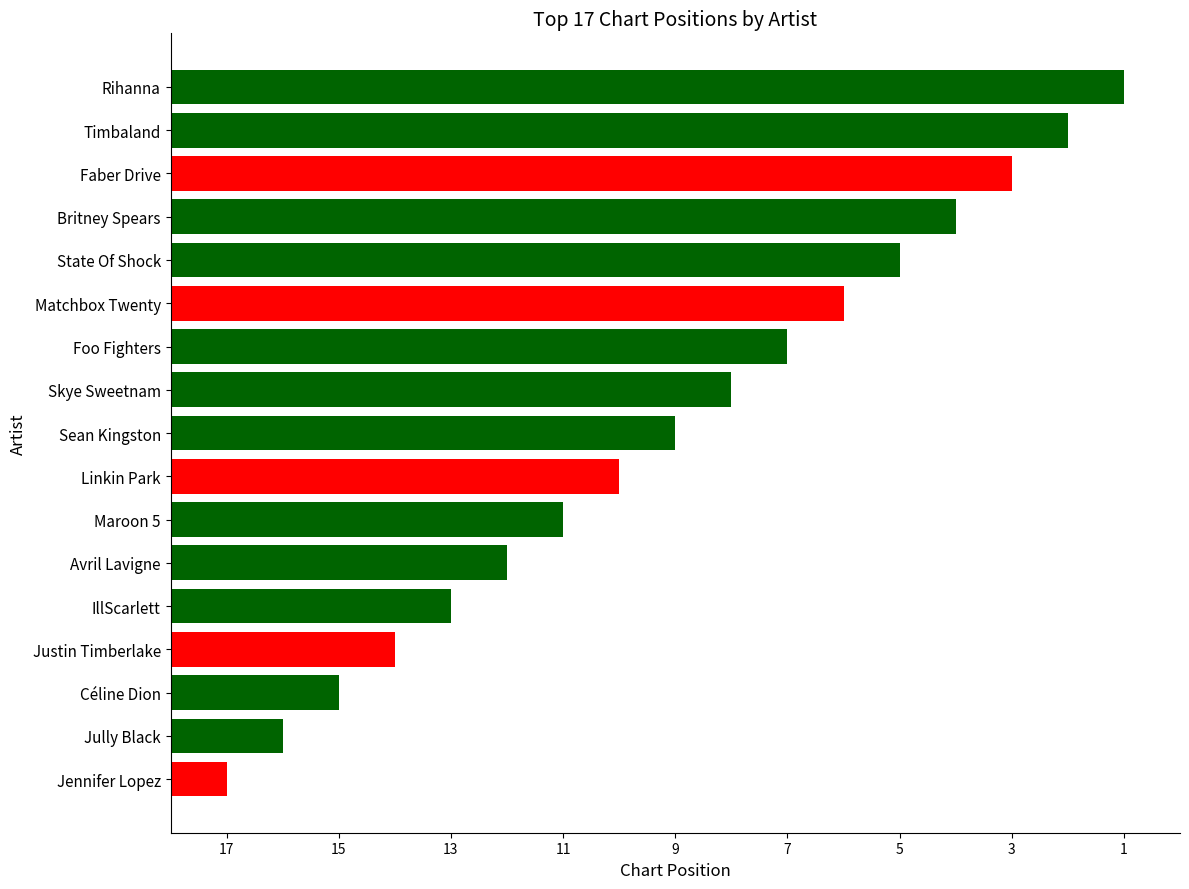

Are the bars horizontal?

Yes